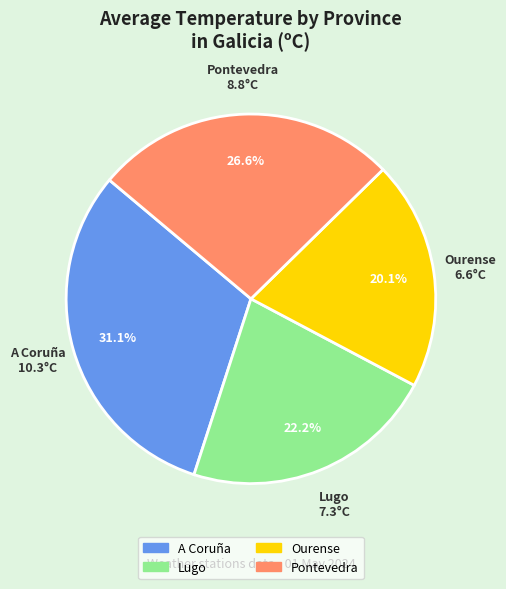

What percentage is the Ourense slice, to the nearest percent?

20%